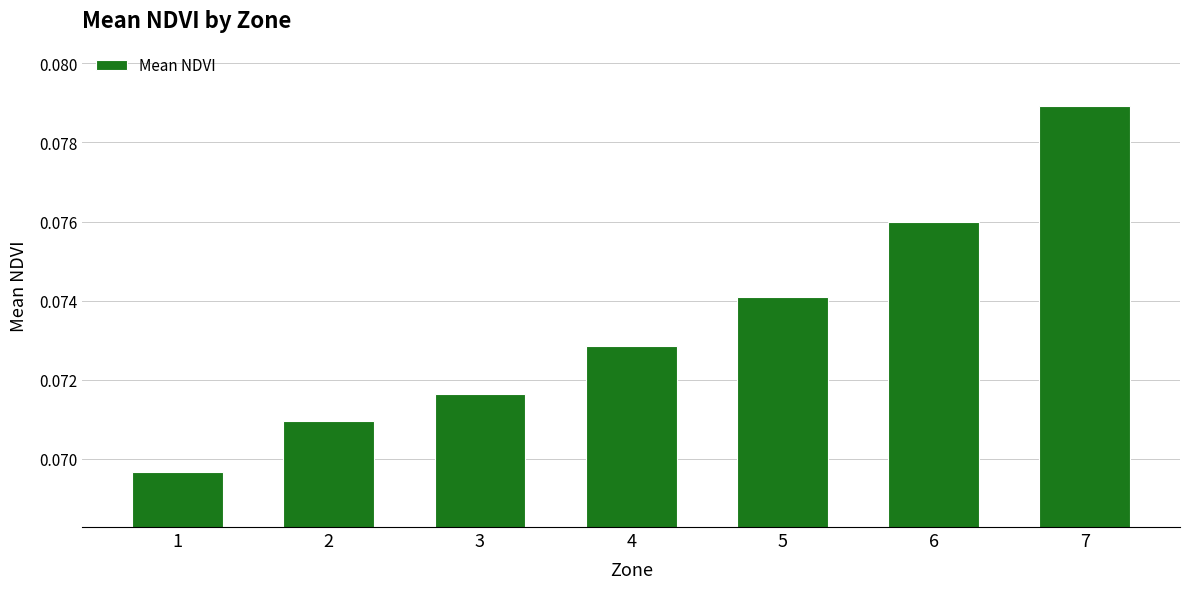

At which category does the chart reach its peak across all series?

7